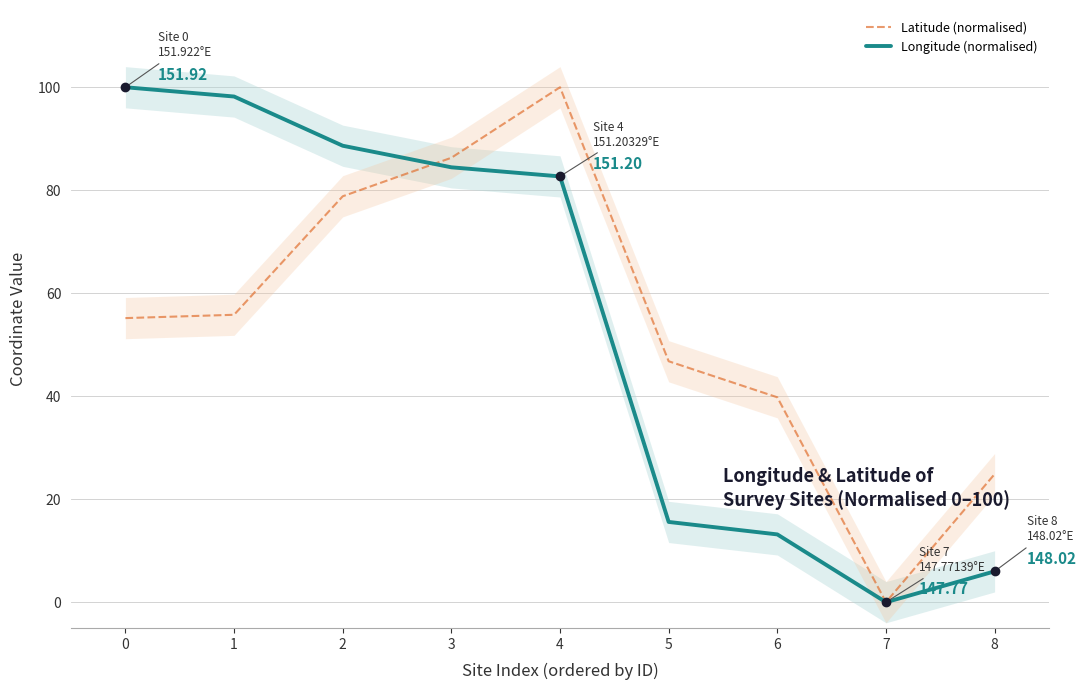

The Longitude (normalised) series shows 10.9 at 5. True or false?

False